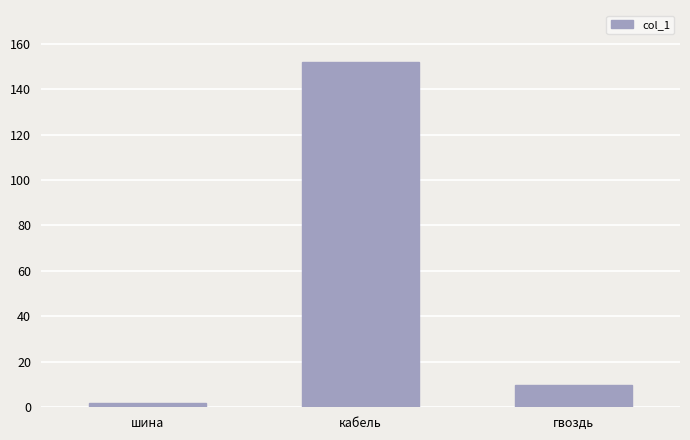

Rank the categories by value from lowest to highest.

шина, гвоздь, кабель